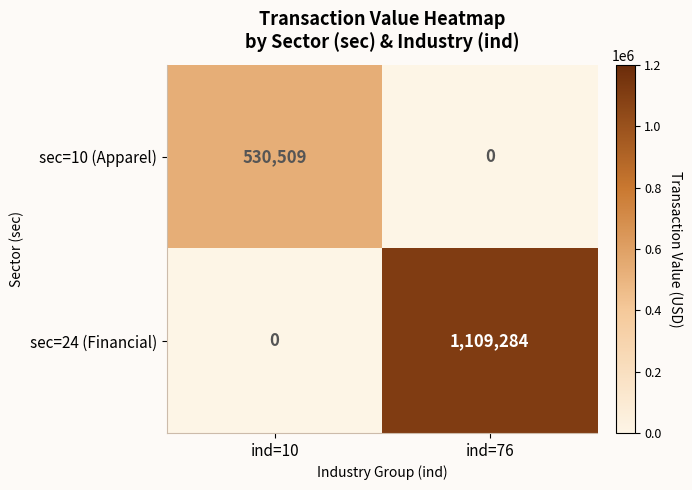

How many values in sec=24 (Financial) are above zero?

1